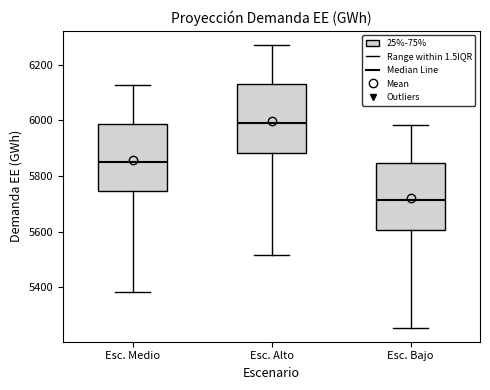

Reading left to right, read every box against the y-axis: the position of its median line, the range the box covers, and the ends of its whiskers. The values are not printed on the chart, so give them approximately, as read against the axis.

Esc. Medio: median 5860, box 5740 to 5980, whiskers 5380 to 6120
Esc. Alto: median 5980, box 5880 to 6140, whiskers 5520 to 6280
Esc. Bajo: median 5720, box 5600 to 5840, whiskers 5260 to 5980